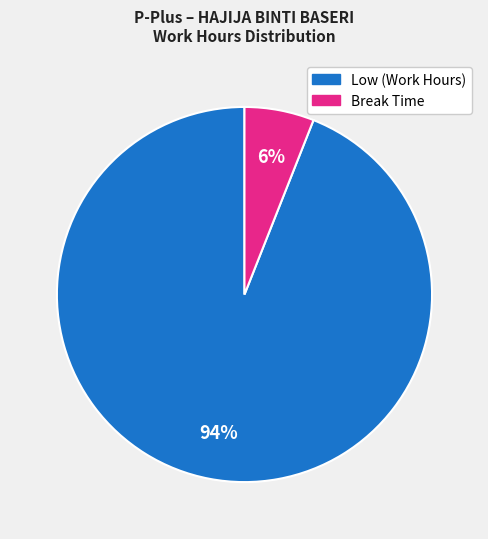

Is there a majority slice in this chart?

Yes